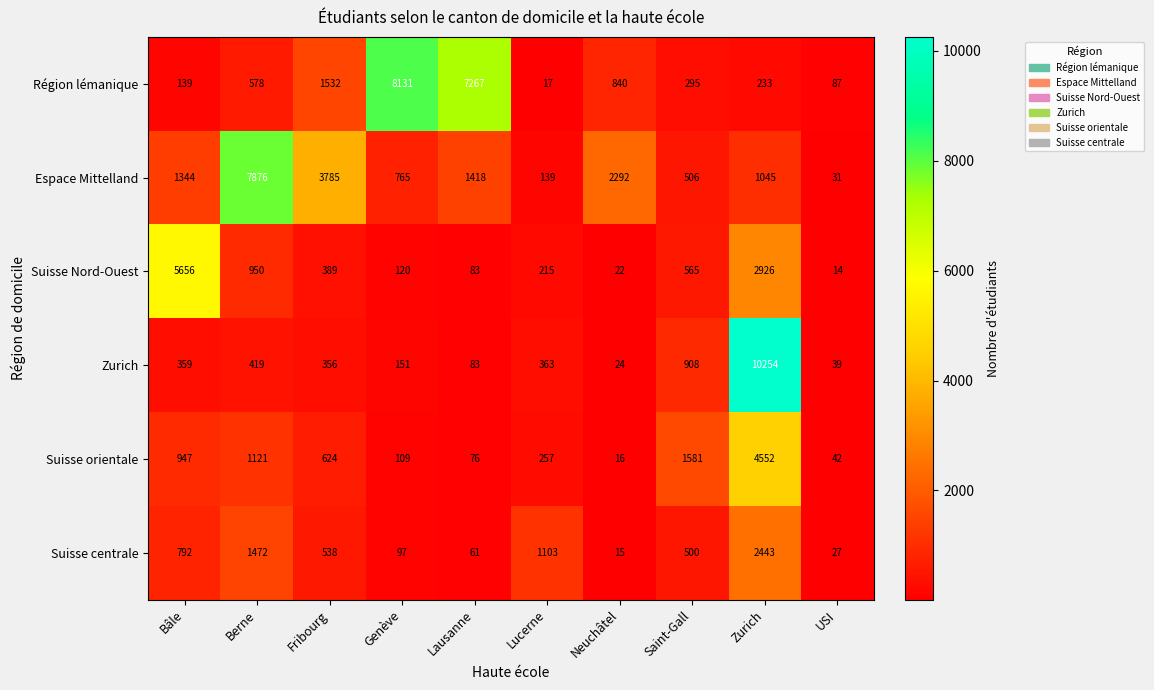

What is the difference between the highest and lowest values at Berne?

7457